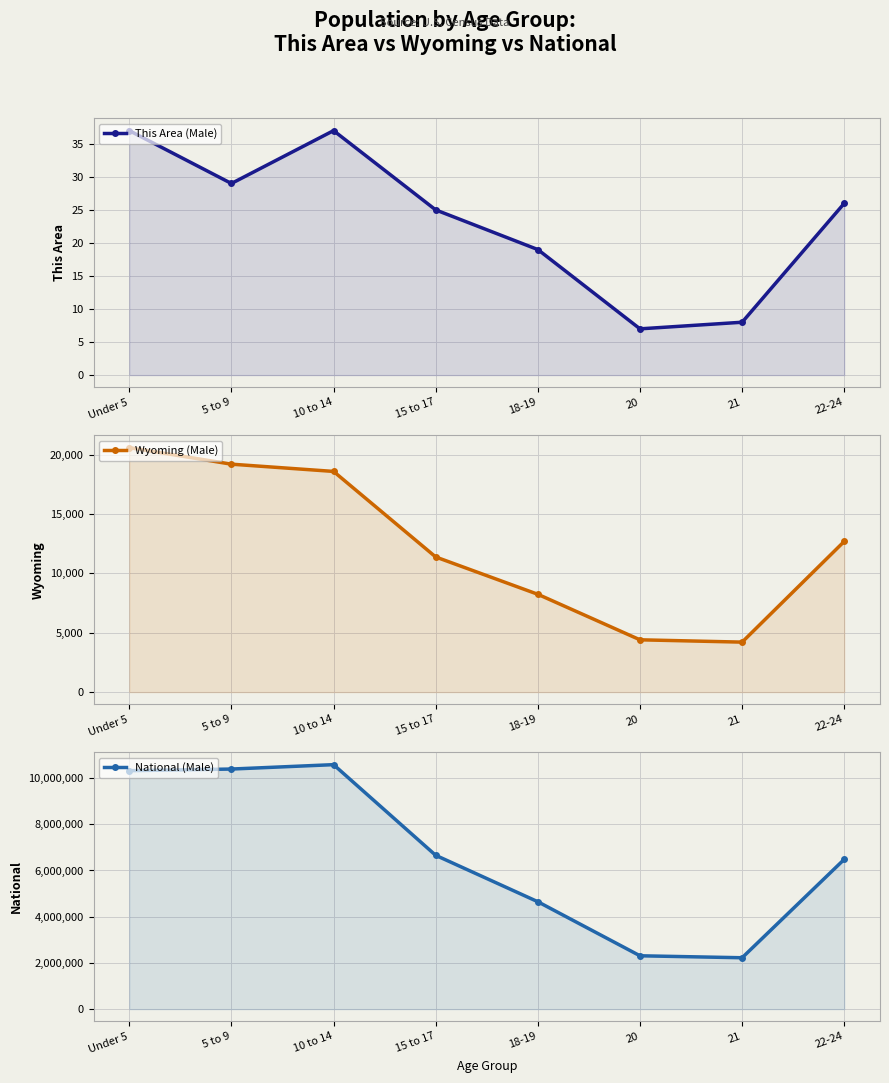

At 18-19, list the series in order from smallest to largest.

This Area (Male), Wyoming (Male), National (Male)